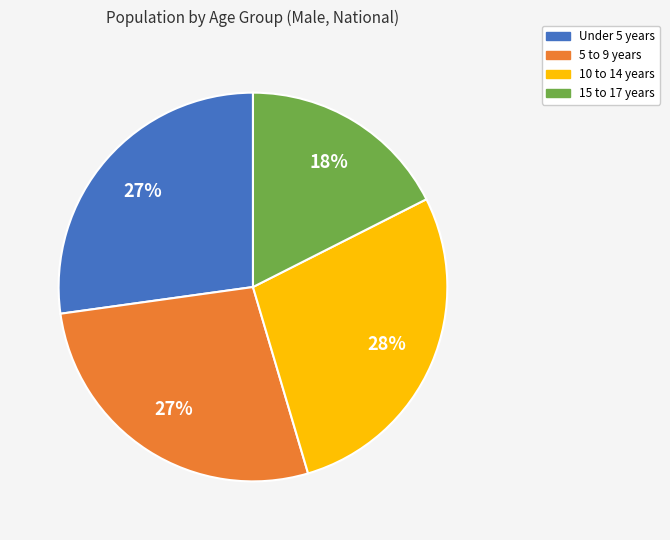

To the nearest percent, what is the difference between the 5 to 9 years and 10 to 14 years slice percentages?

1%